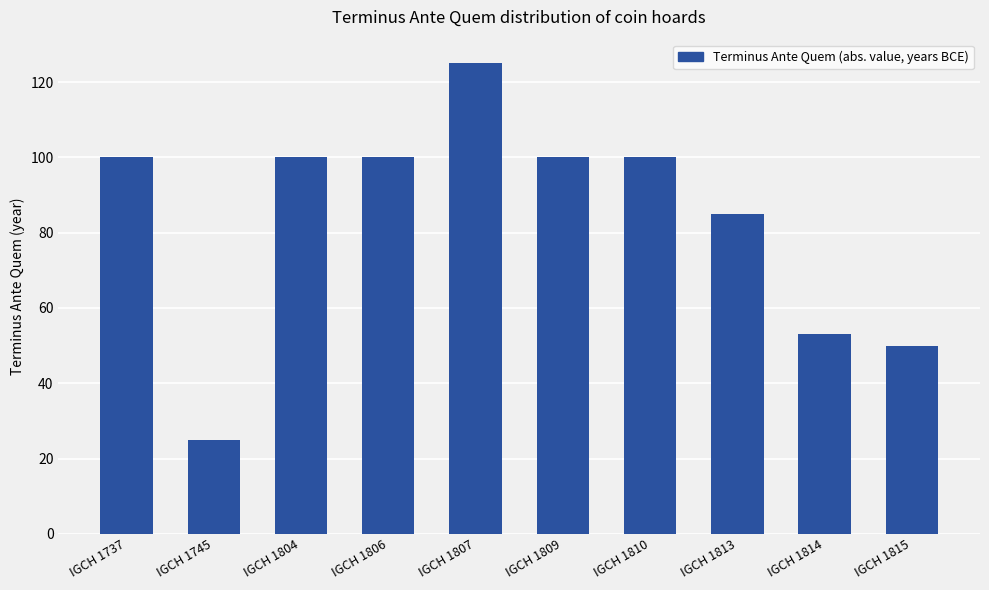

What is the minimum value shown in the chart?

25